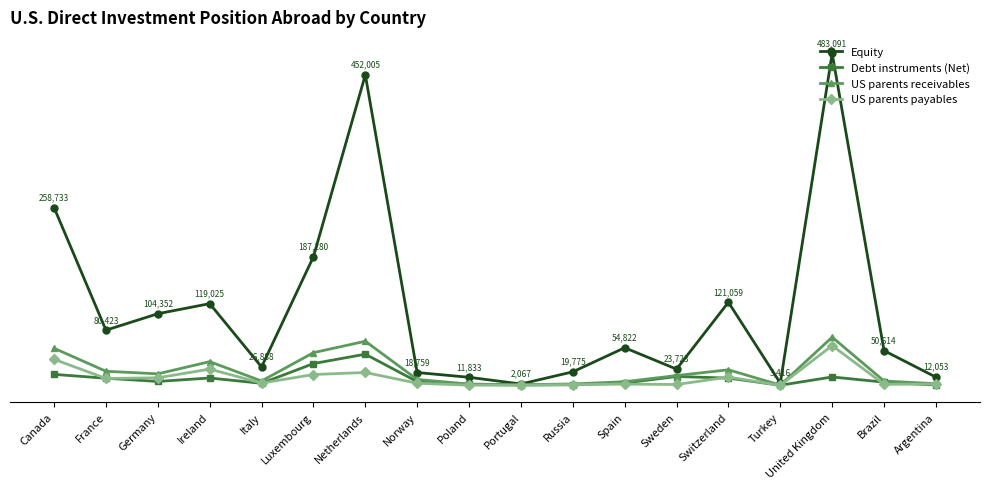

Reading right to left, extract all data points from this chart.

Equity: 12053	50614	483091	3416	121059	23723	54822	19775	2067	11833	18759	452005	187280	26888	119025	104352	80423	258733
Debt instruments (Net): 557	4767	12292	259	10648	12979	3519	988	736	1580	5479	45465	31802	3056	10804	5798	10456	16075
US parents receivables: 2483	6421	70223	390	22758	14338	5408	2129	1027	1949	8665	64300	47677	6444	34580	16871	20601	54054
US parents payables: 1926	1655	57932	131	12110	1359	1889	1141	291	369	3186	18835	15875	3388	23776	11073	10145	37979